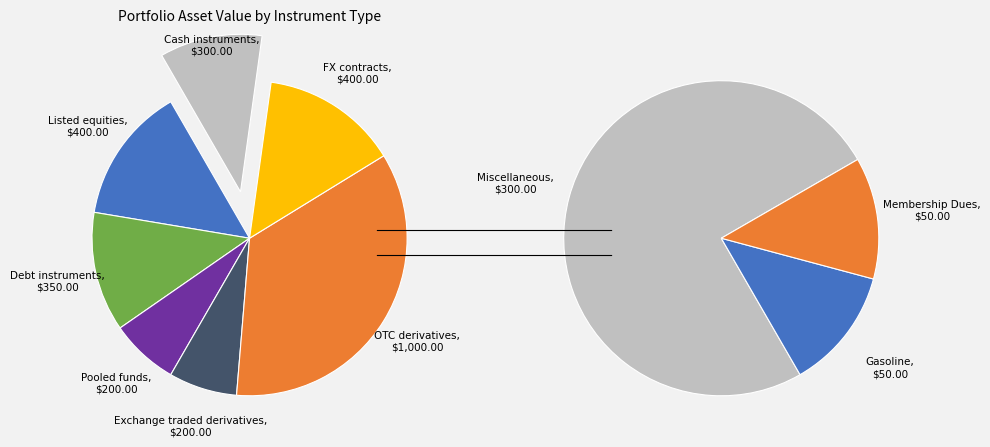

How many slices are in this pie chart?

7